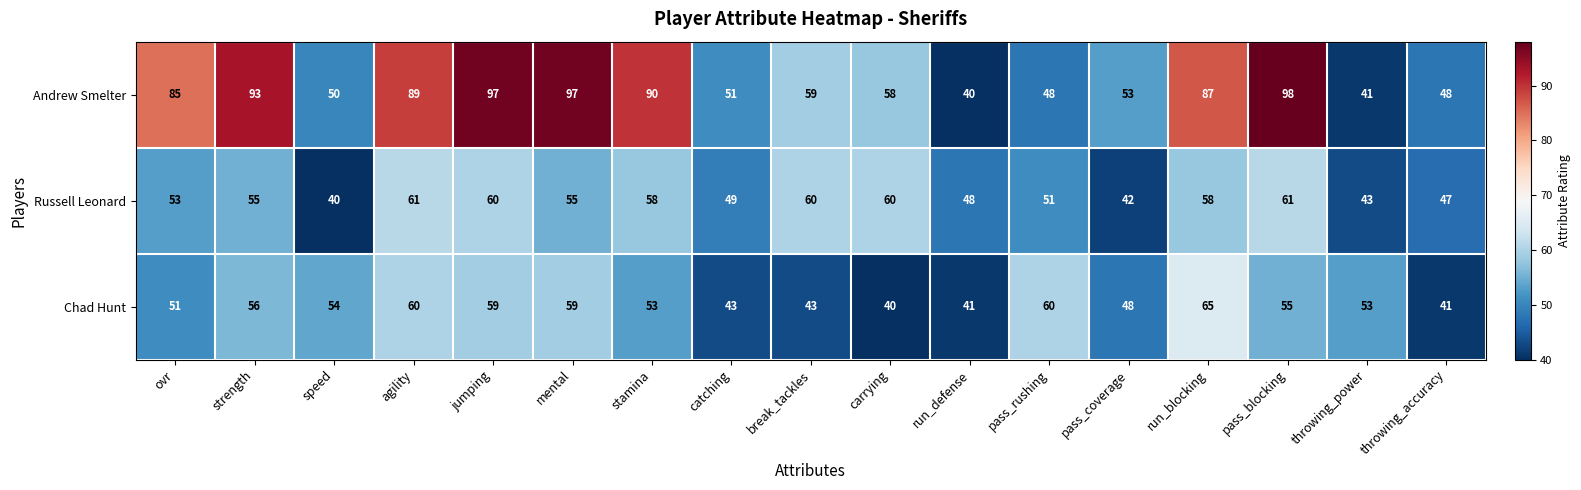

What is the total value across all series at speed?

144